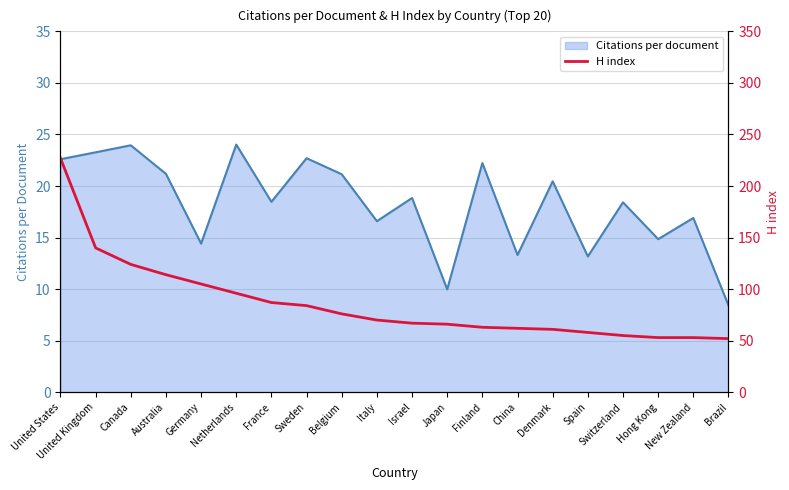

Is it true that the value at China is 62?

True